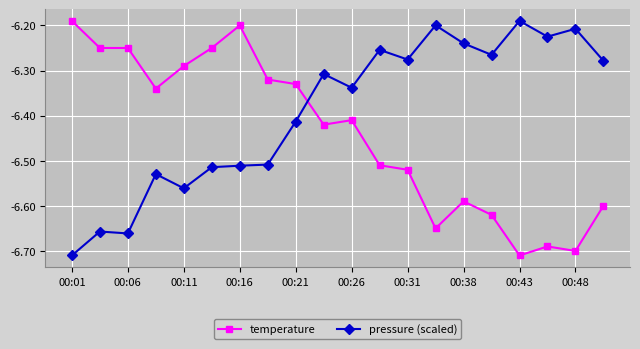

How many times do temperature and pressure (scaled) cross each other?

1